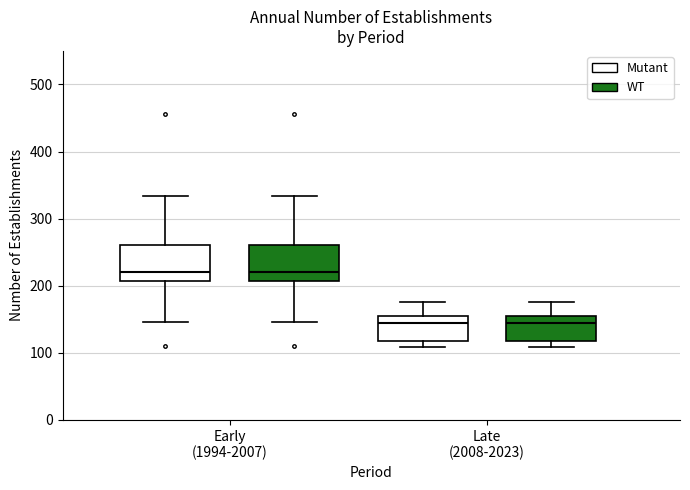

Where does the upper whisker of the box for Late (2008-2023) (Mutant) end on the y-axis? The values are not printed on the chart, so give them approximately, as read against the axis.

180